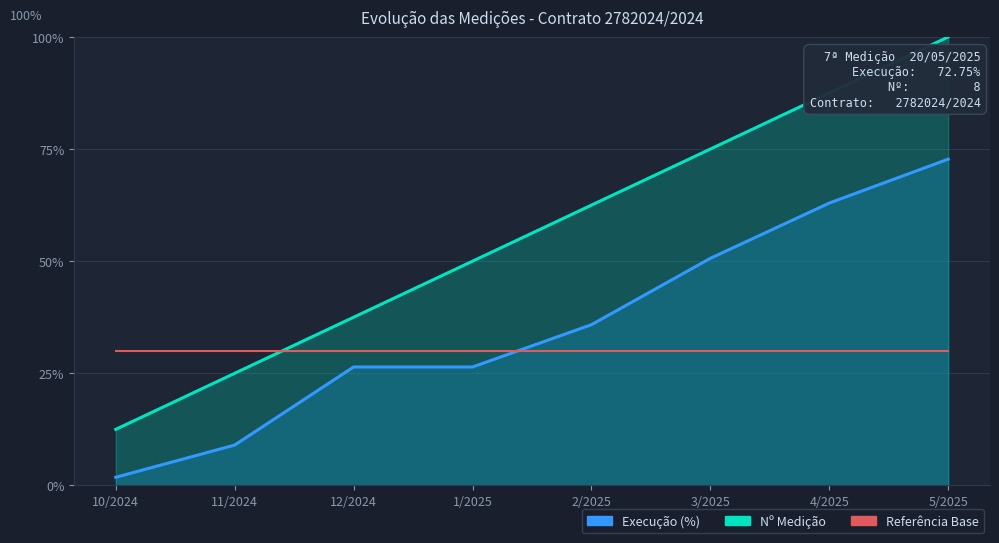

True or false: Nº Medição has a value of 87.5 at 4/2025.

True